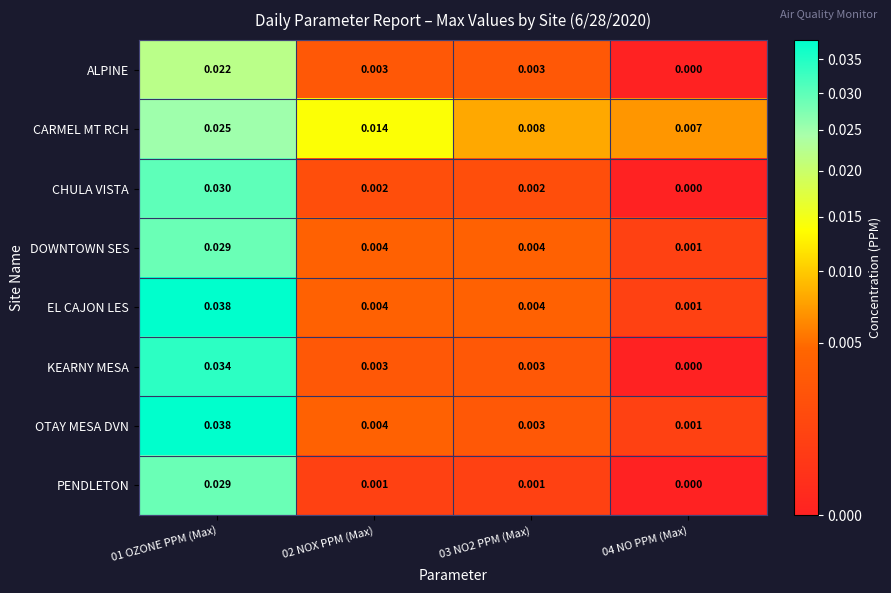

Which label corresponds to the largest value in the chart?

01 OZONE PPM (Max)